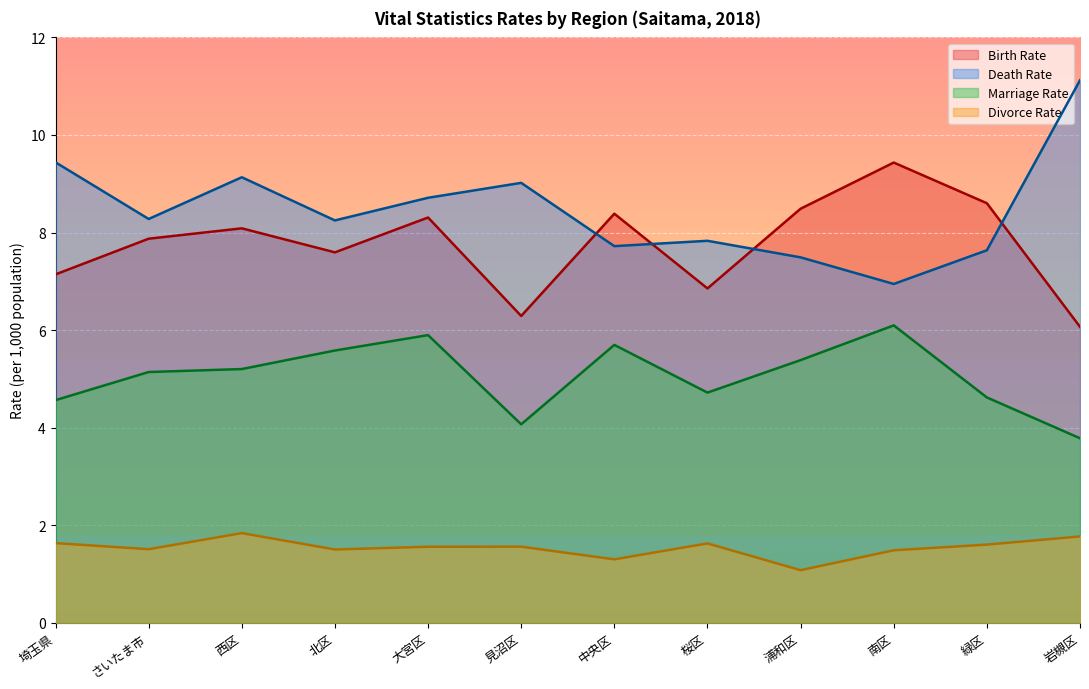

Is it true that Marriage Rate equals 5.2 at 西区?

True